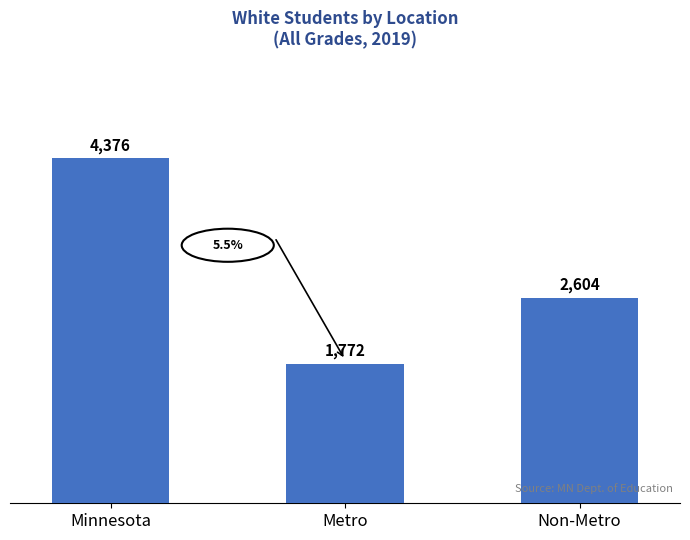

The value at Minnesota is 1863. True or false?

False